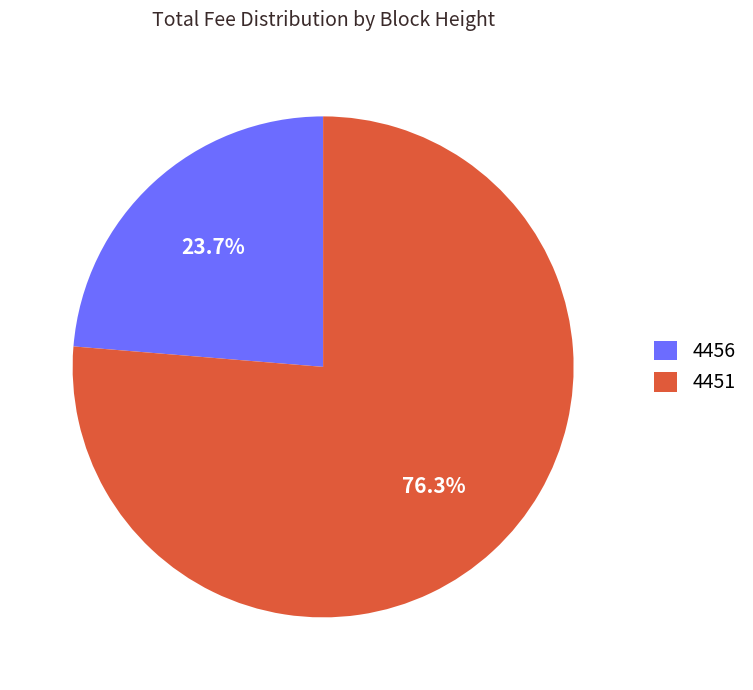

Is there a majority slice in this chart?

Yes